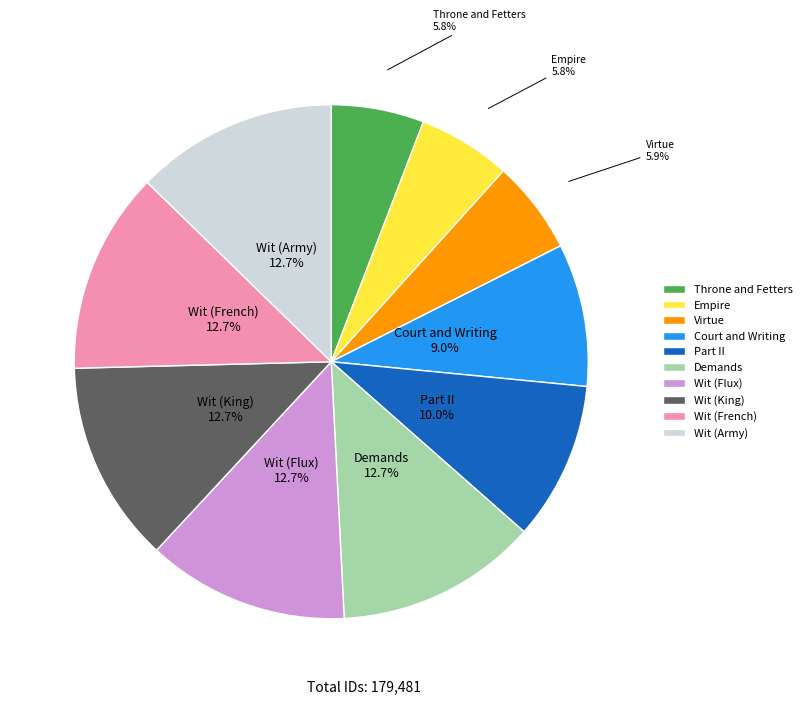

What is the ratio of the value at Court and Writing to the value at Wit (King)?

0.7